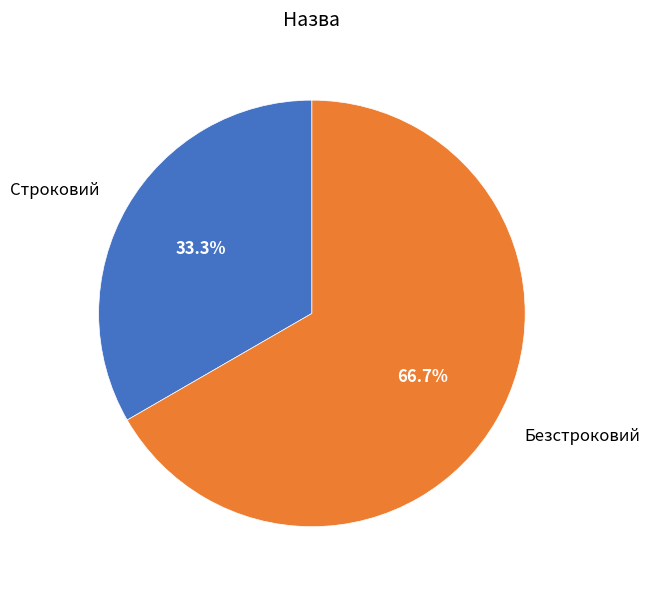

True or false: Строковий accounts for 45% of the total.

False